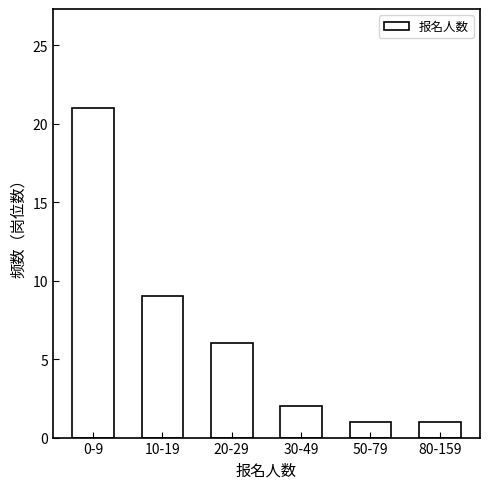

Reading left to right, list all the values displayed in this chart.

0-9=21	10-19=9	20-29=6	30-49=2	50-79=1	80-159=1